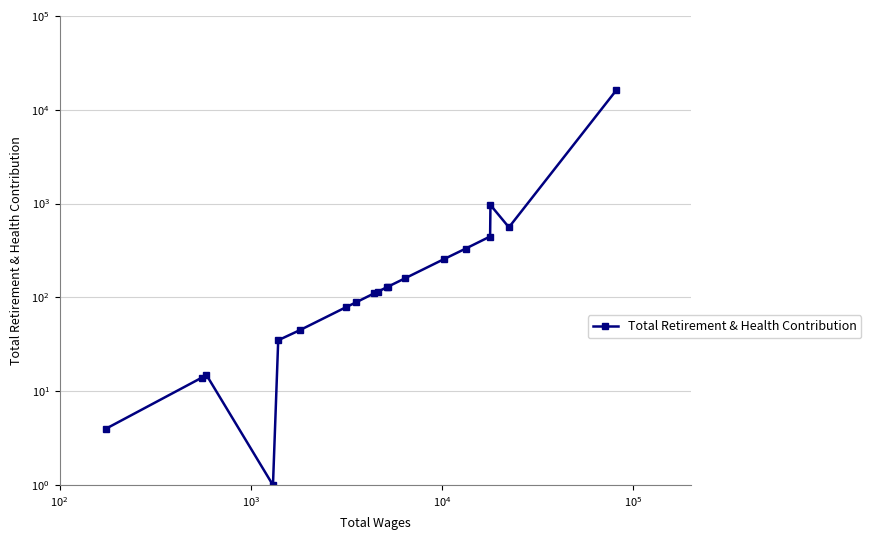

The chart shows a value of 225 at 15. True or false?

False